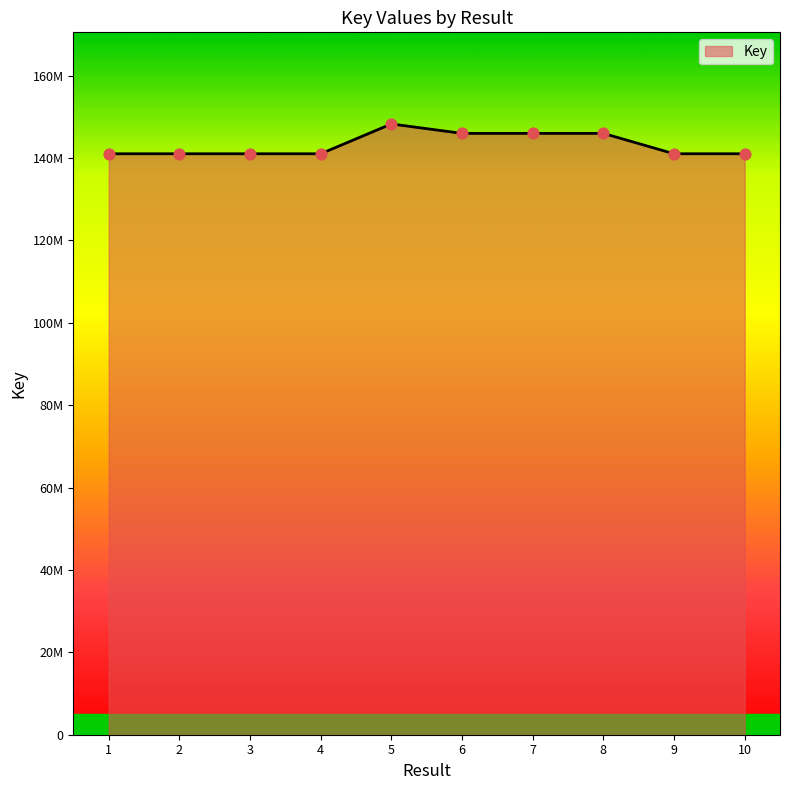

Is this an area chart (filled region under the line)?

Yes